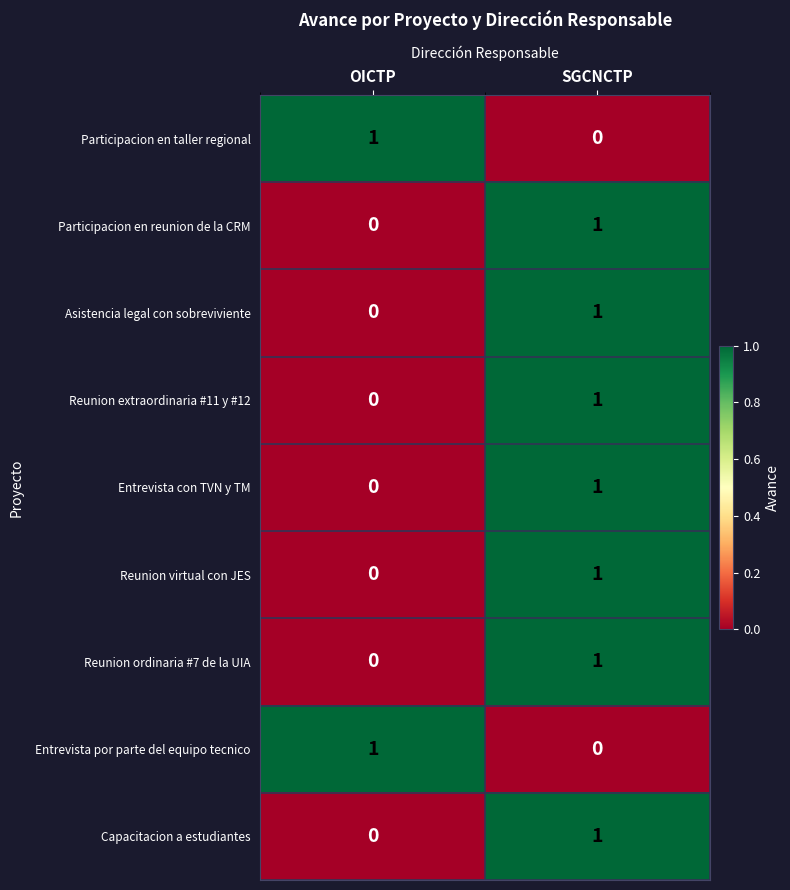

At which category is the sum across all series the highest?

SGCNCTP